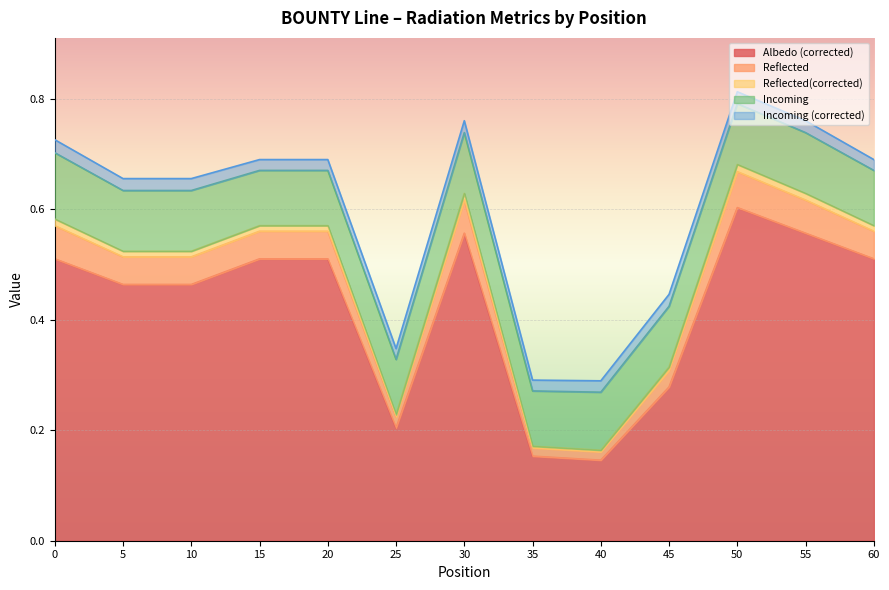

Which series changed the most between 5 and 60?

Albedo (corrected)